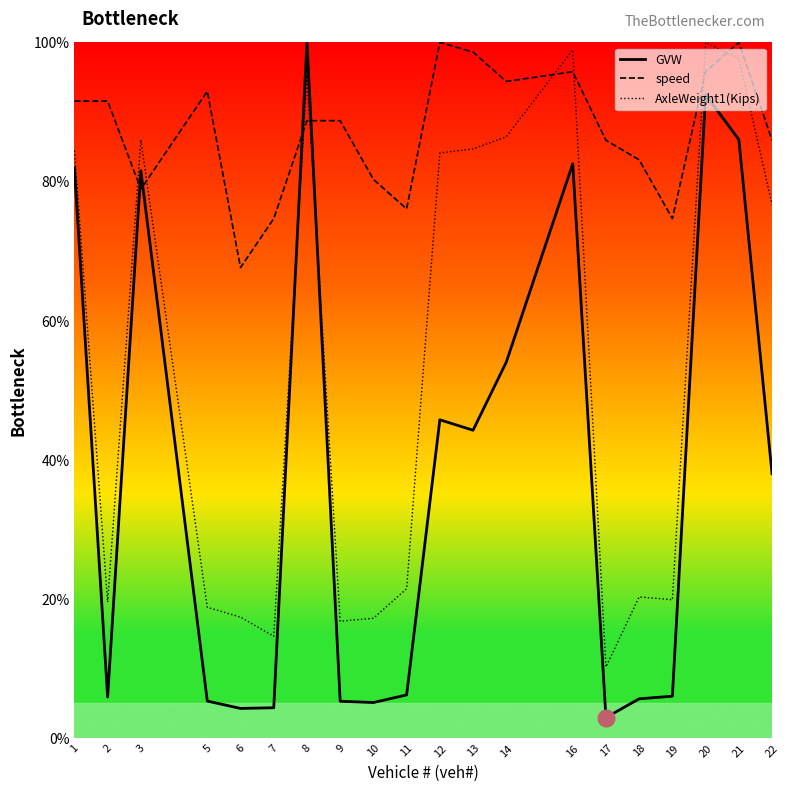

At which label does speed first exceed 88?

1